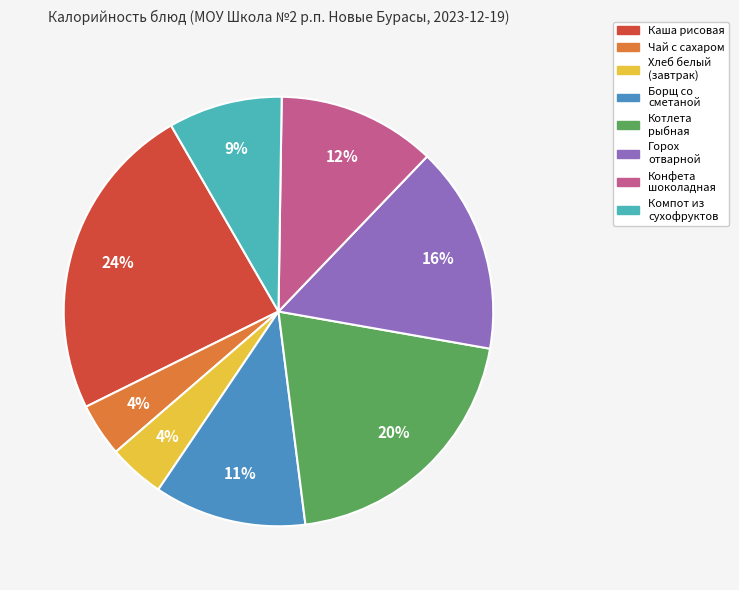

To the nearest percent, what is the difference between the largest and smallest slice percentages?

20%